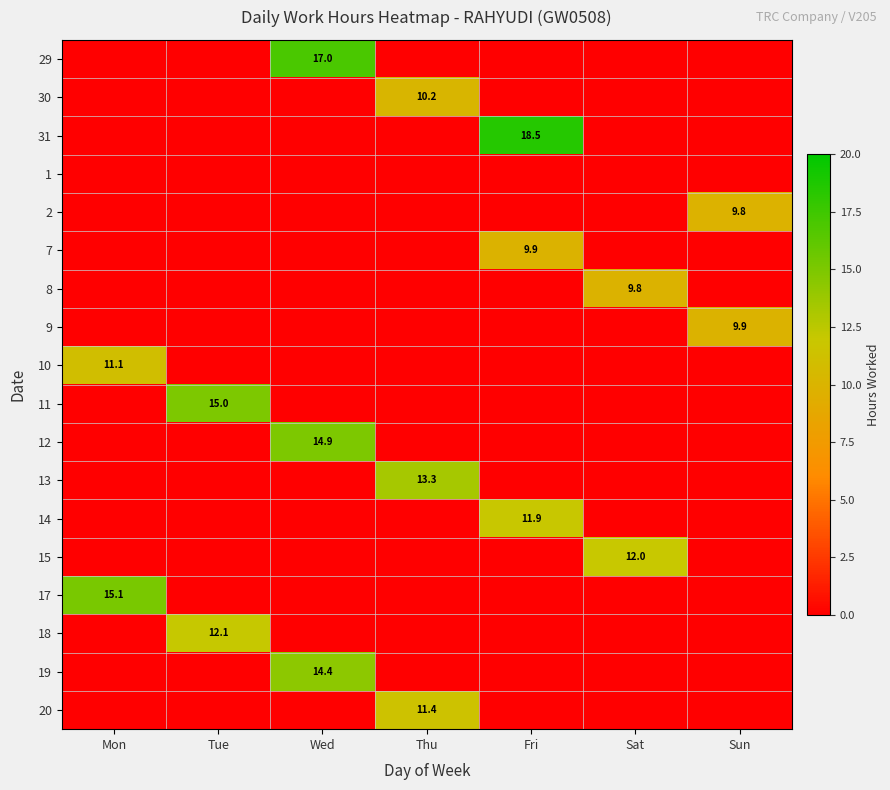

How many values in 15 are above zero?

1